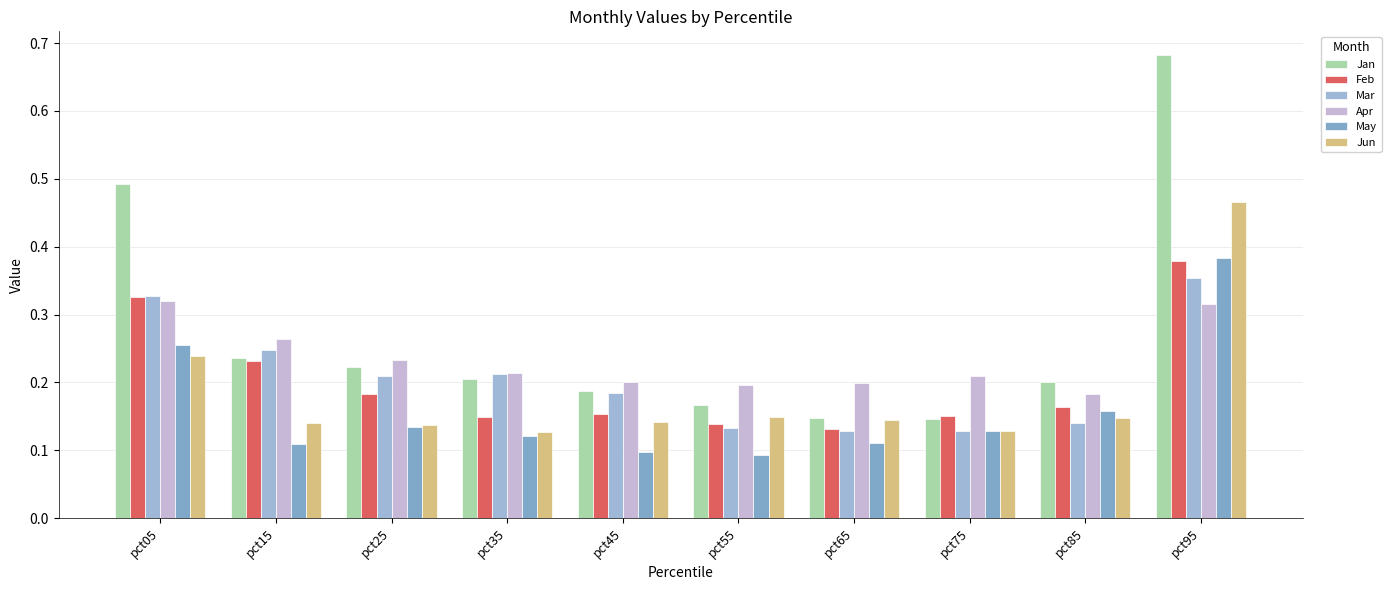

Are the bars horizontal?

No